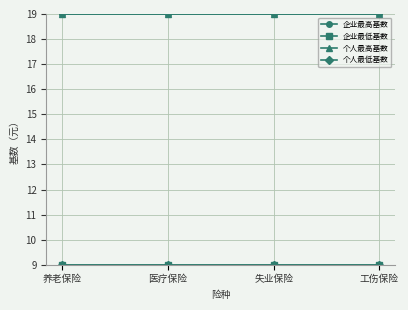

Between 养老保险 and 医疗保险, which series saw the biggest shift?

企业最高基数